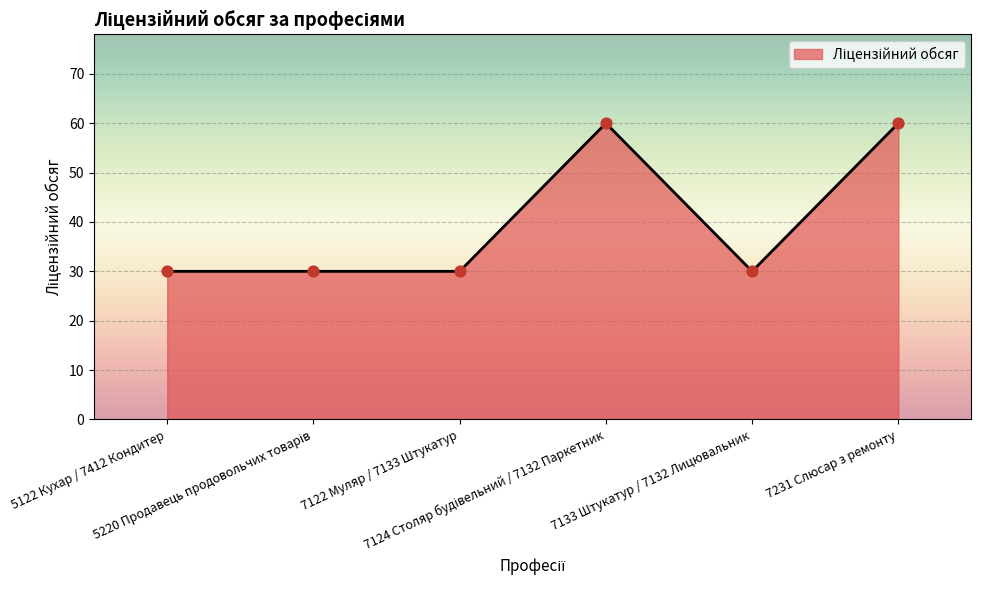

True or false: the data has more than 2 interior local peaks.

False